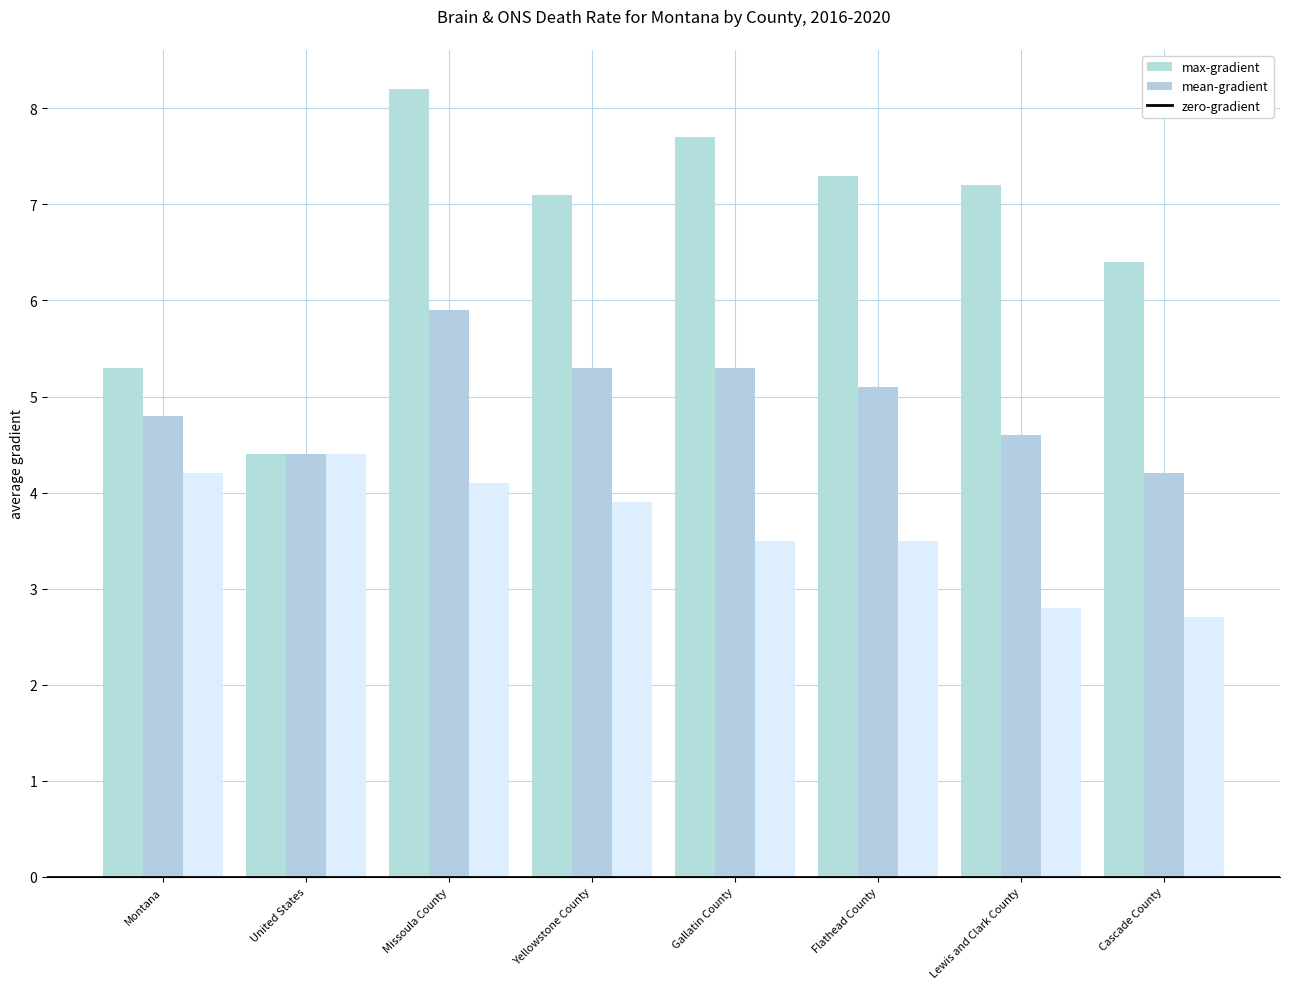

Are the bars grouped side by side (vs. stacked)?

Yes